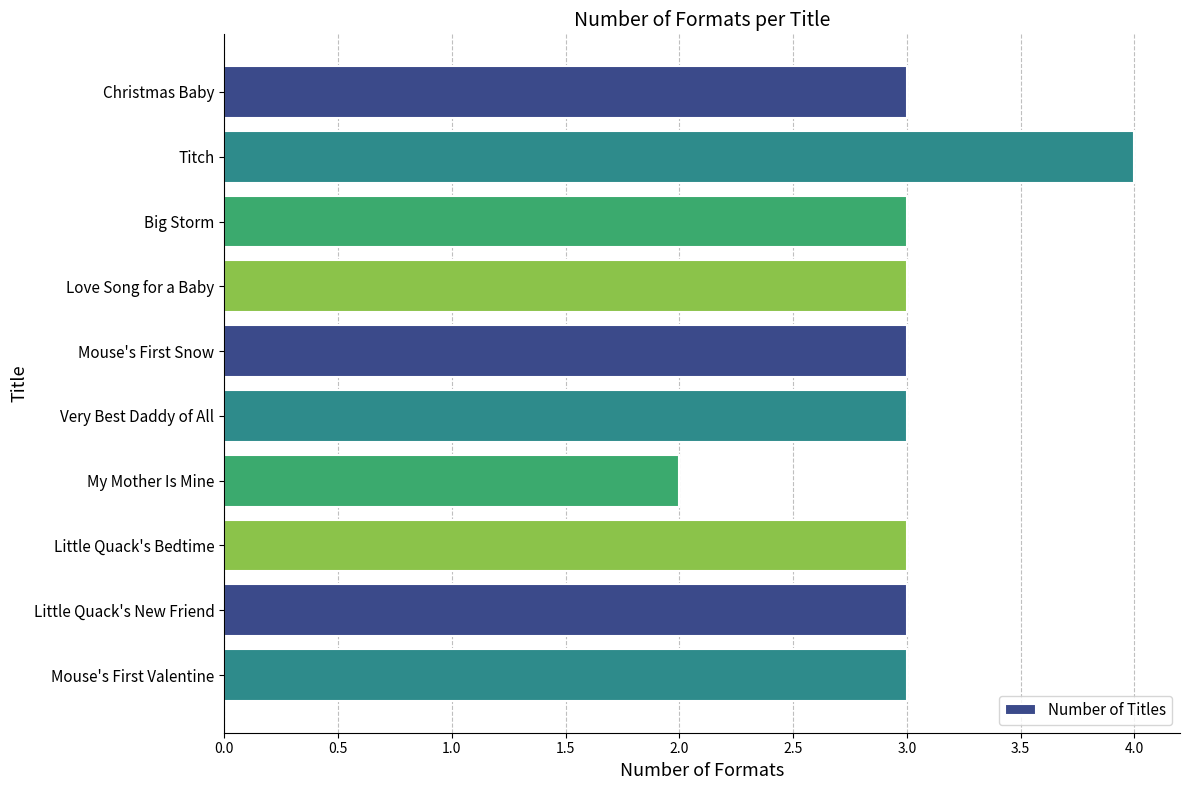

The value at Love Song for a Baby is 3. True or false?

True